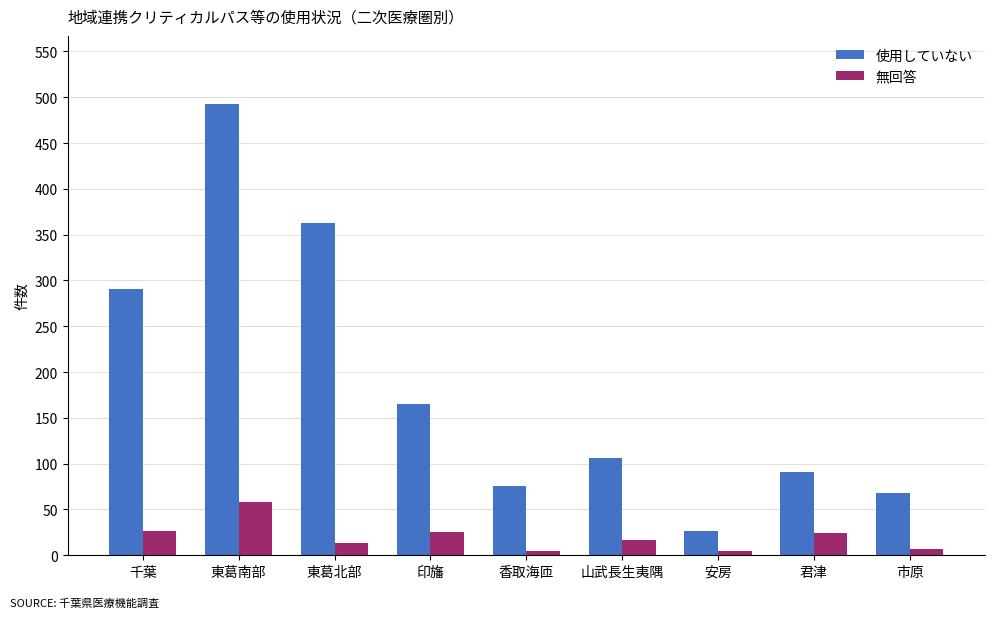

Which series changed the most between 千葉 and 印旛?

使用していない